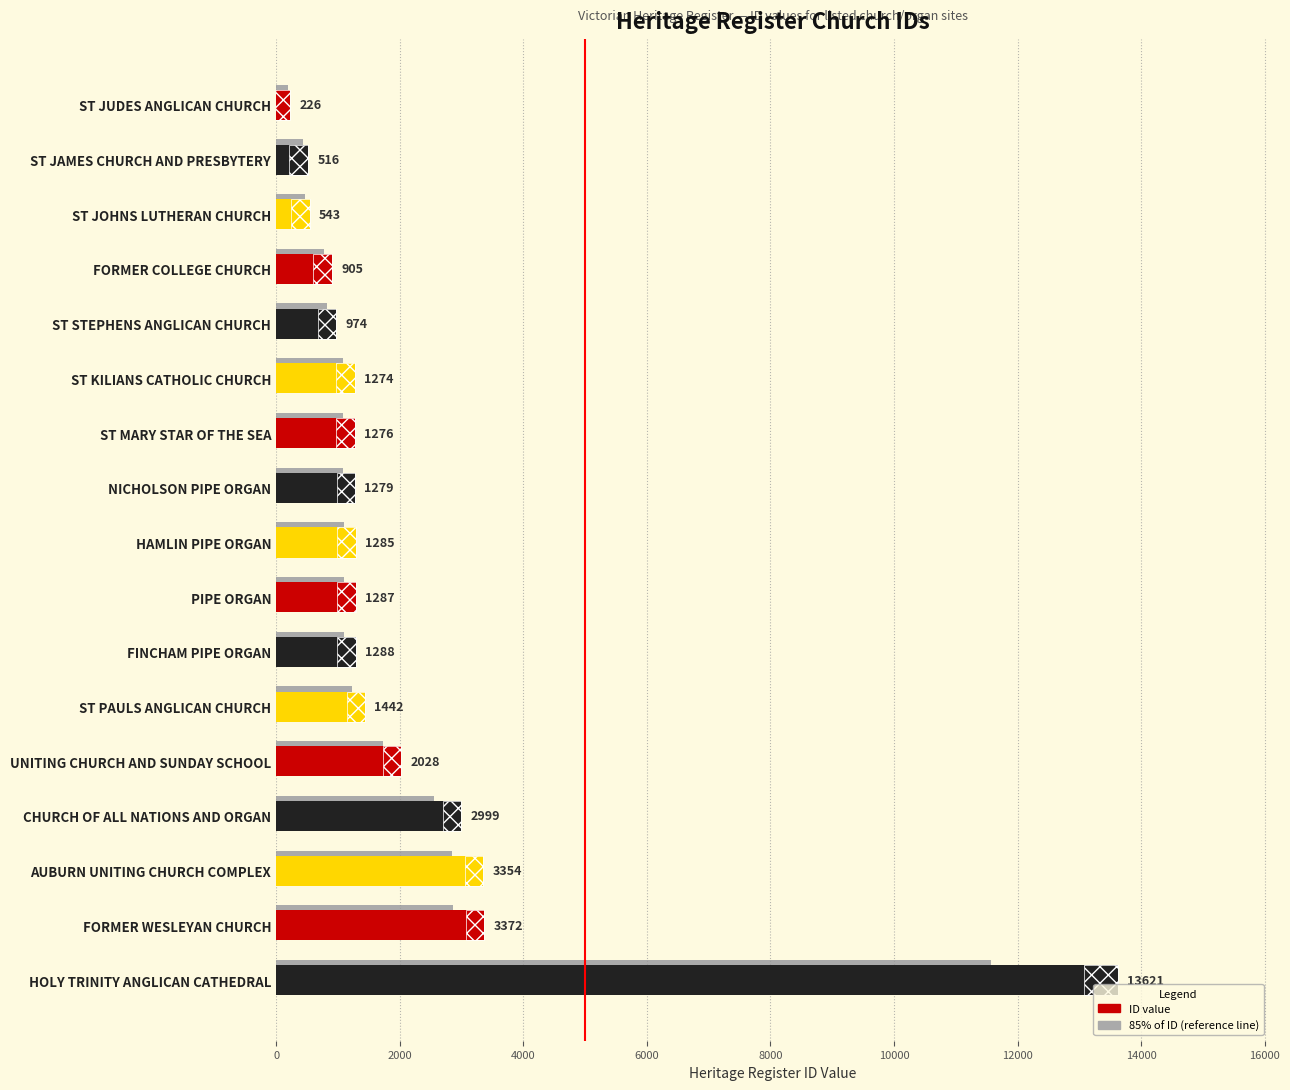

What is the greatest value displayed?

13621.0